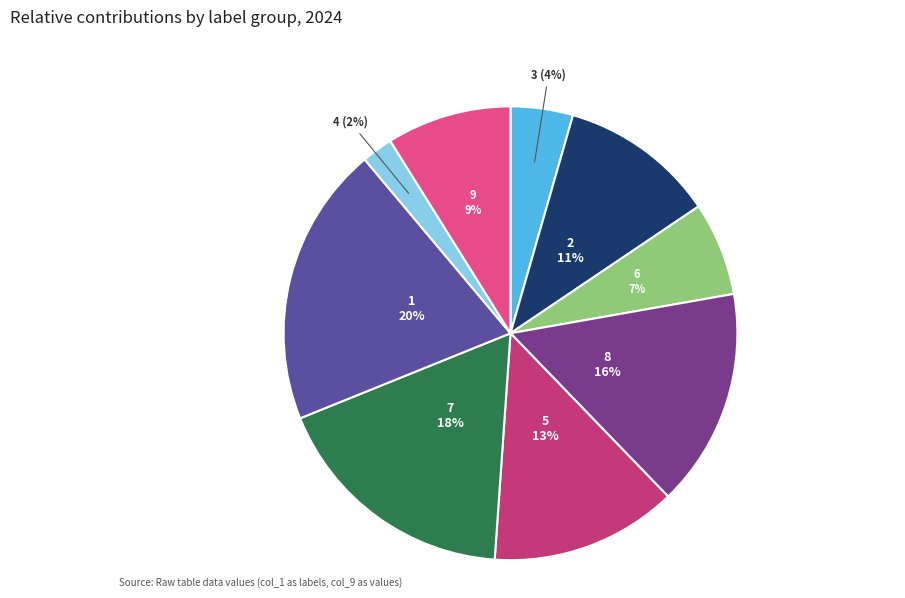

To the nearest percent, what is the average slice percentage?

11%